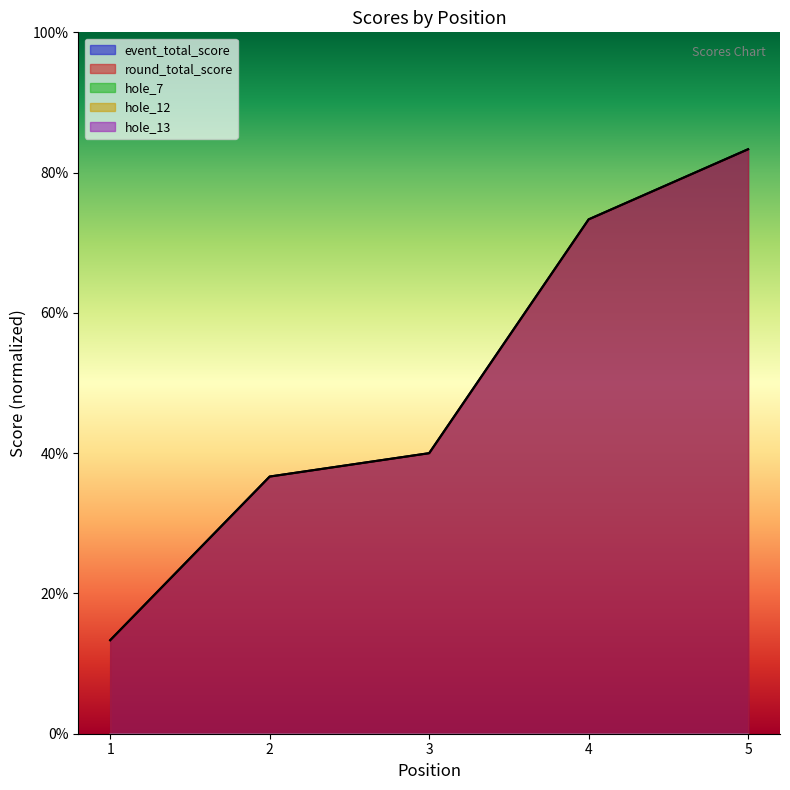

What is the difference between the event_total_score values at 5 and 1?

70.0